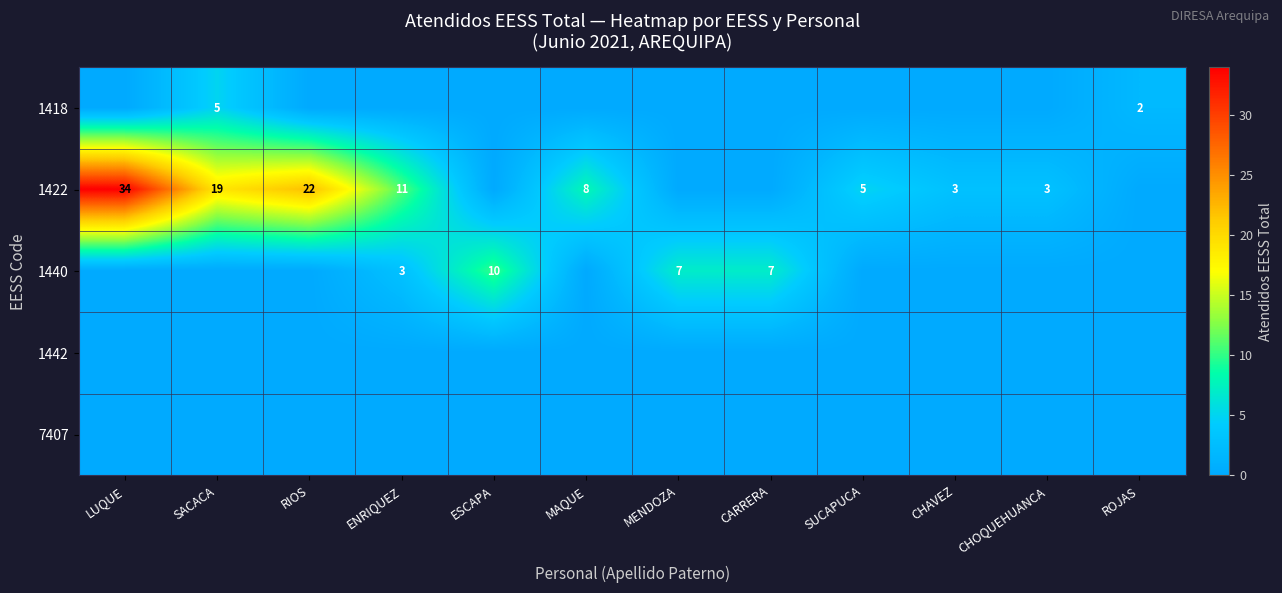

The 1422 series shows 8 at SUCAPUCA. True or false?

False